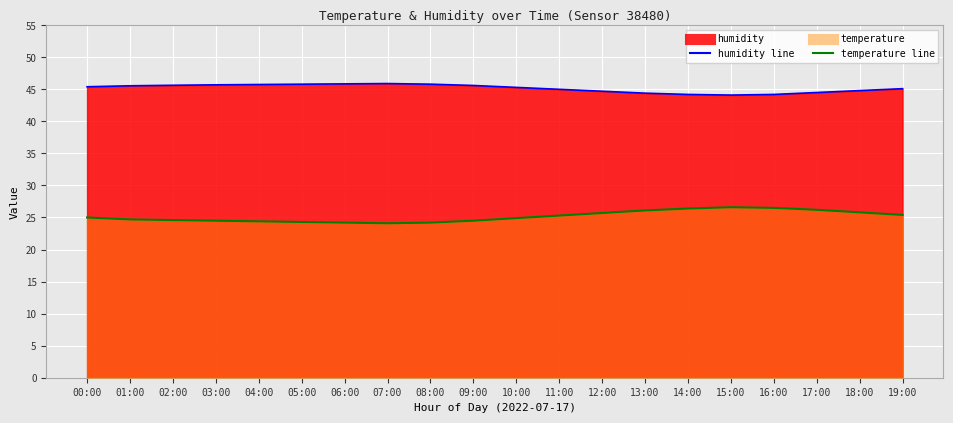

Reading left to right, list all the values displayed in this chart.

temperature: 00:00=25.0	01:00=24.7	02:00=24.6	03:00=24.5	04:00=24.4	05:00=24.3	06:00=24.2	07:00=24.1	08:00=24.2	09:00=24.5	10:00=24.9	11:00=25.3	12:00=25.7	13:00=26.1	14:00=26.4	15:00=26.6	16:00=26.5	17:00=26.2	18:00=25.8	19:00=25.4
humidity: 00:00=45.4	01:00=45.5	02:00=45.6	03:00=45.7	04:00=45.8	05:00=45.8	06:00=45.9	07:00=45.9	08:00=45.8	09:00=45.6	10:00=45.3	11:00=45.0	12:00=44.7	13:00=44.4	14:00=44.2	15:00=44.1	16:00=44.2	17:00=44.5	18:00=44.8	19:00=45.1